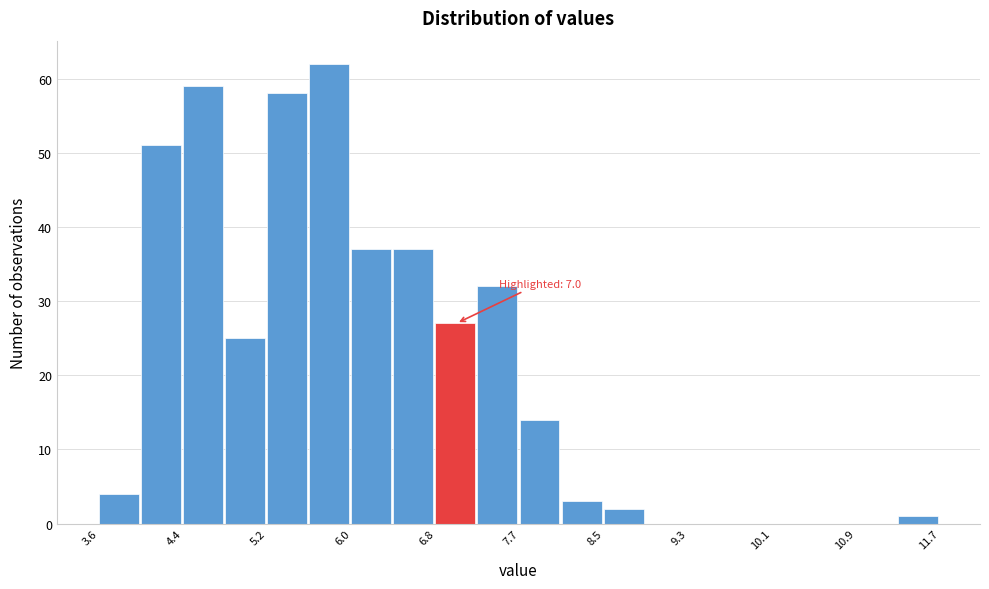

Over which range of the x-axis is the bar tallest?

5.6 to 6.0